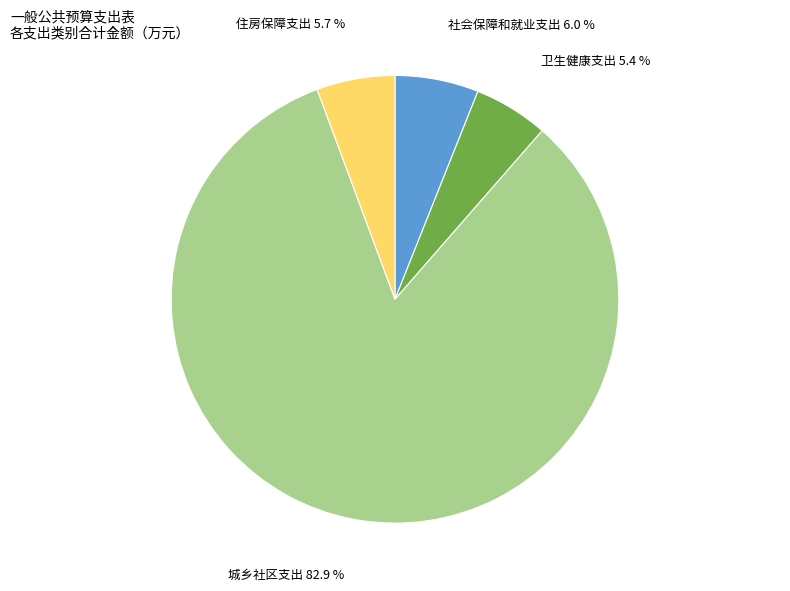

What is the ratio of the value at 社会保障和就业支出 to the value at 住房保障支出?

1.1